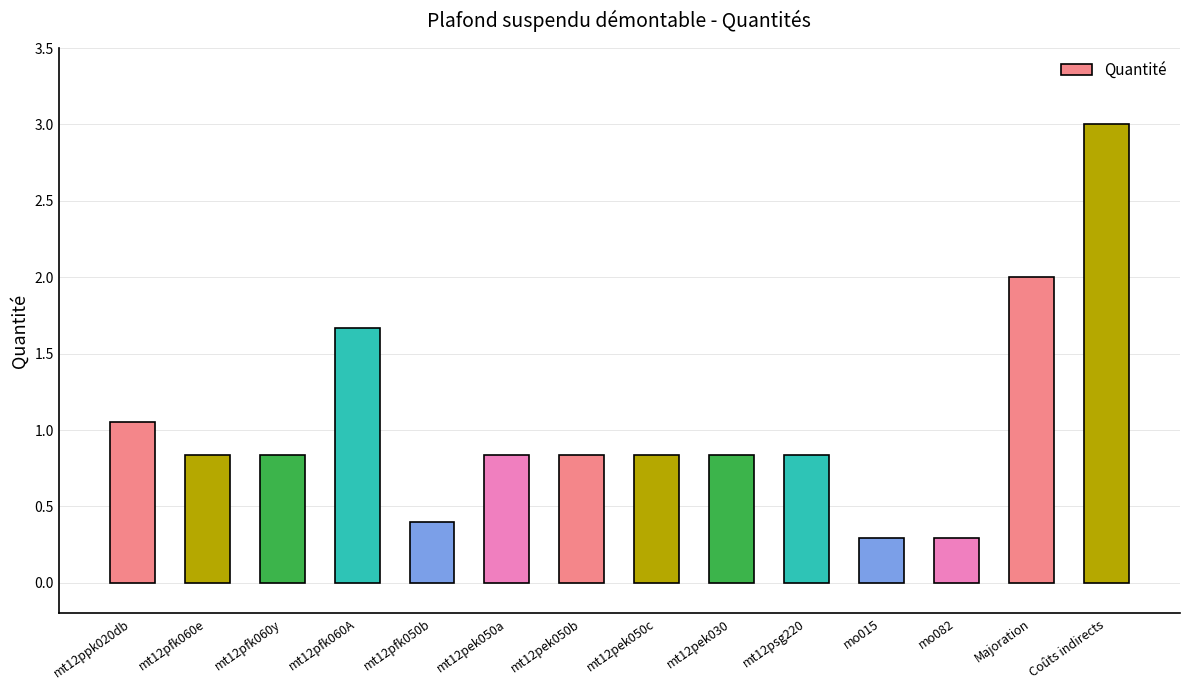

Where is the data nearest to the value 1?

mt12ppk020db